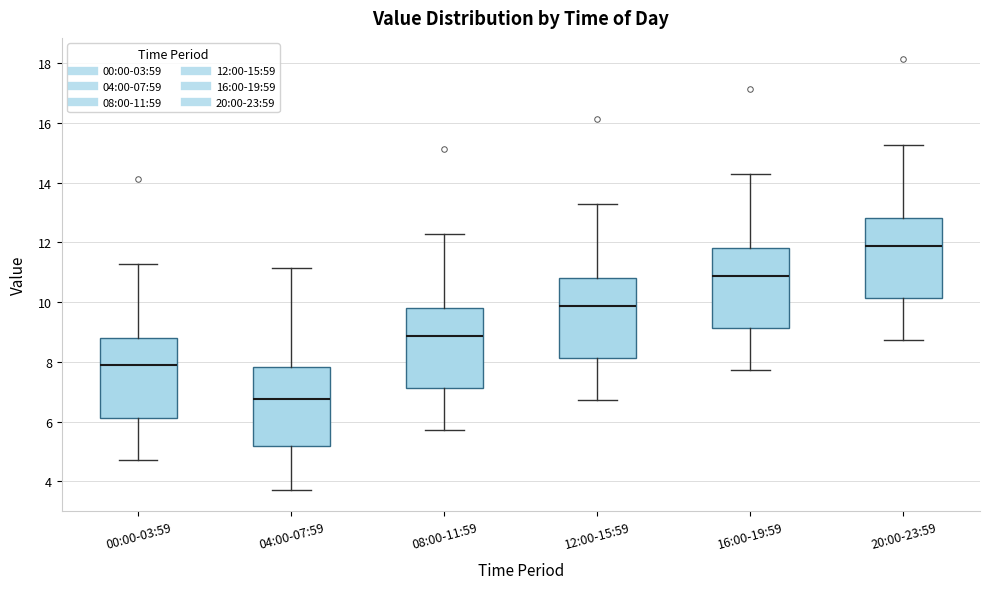

Reading left to right, transcribe this box plot: for each box, give where its median line is, the range the box spans, and where its two whiskers end, as read against the y-axis. The values are not printed on the chart, so give them approximately, as read against the axis.

00:00-03:59: median 7.8, box 6.2 to 8.8, whiskers 4.8 to 11.2
04:00-07:59: median 6.8, box 5.2 to 7.8, whiskers 3.8 to 11.2
08:00-11:59: median 8.8, box 7.2 to 9.8, whiskers 5.8 to 12.2
12:00-15:59: median 9.8, box 8.2 to 10.8, whiskers 6.8 to 13.2
16:00-19:59: median 10.8, box 9.2 to 11.8, whiskers 7.8 to 14.2
20:00-23:59: median 11.8, box 10.2 to 12.8, whiskers 8.8 to 15.2